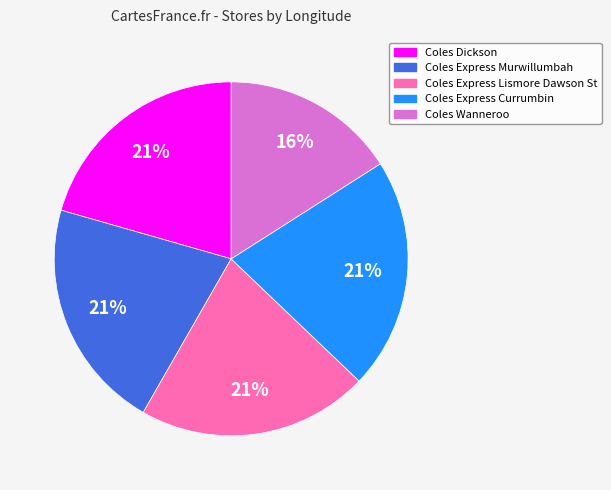

The Coles Express Lismore Dawson St slice represents 21% of the pie. True or false?

True